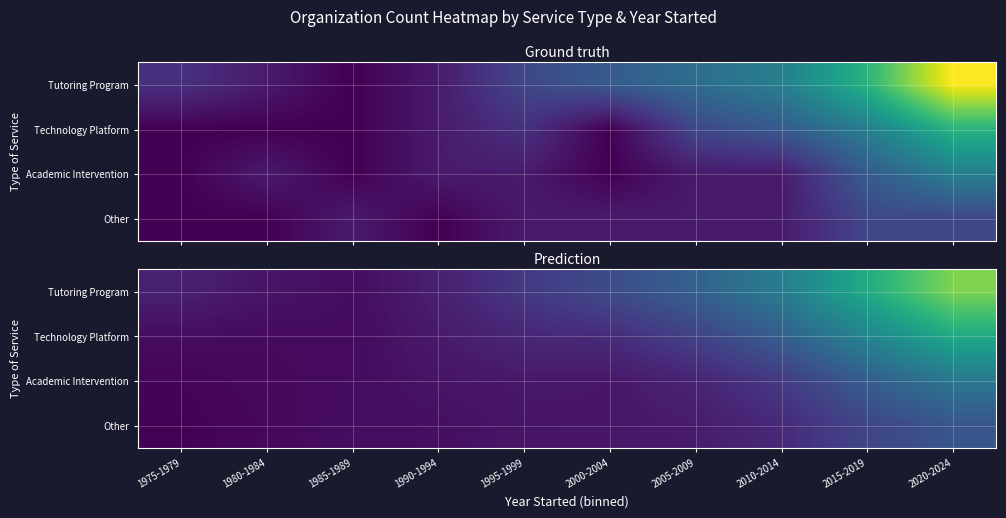

List the series in order of their peak value, highest first.

Tutoring Program, Technology Platform, Academic Intervention, Other